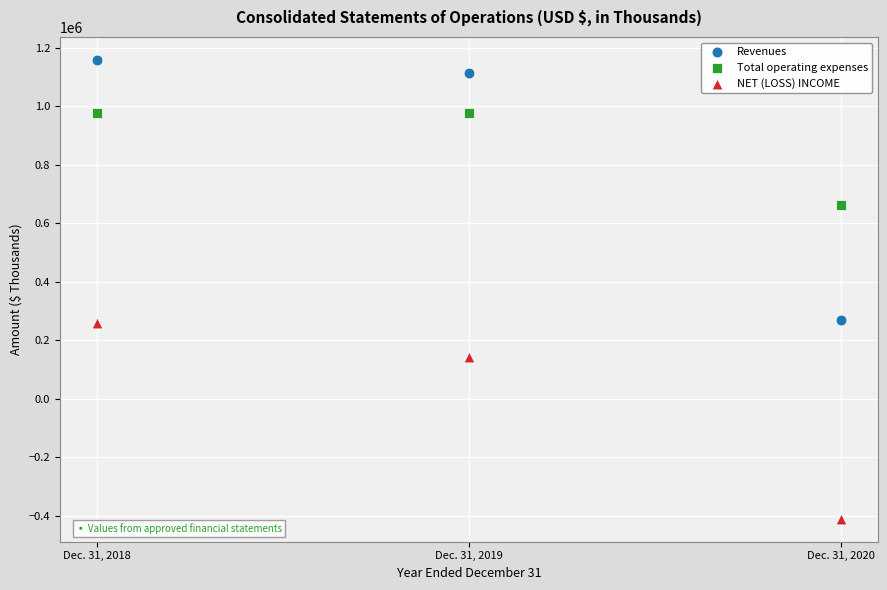

Which series contains the lowest Y value?

NET (LOSS) INCOME